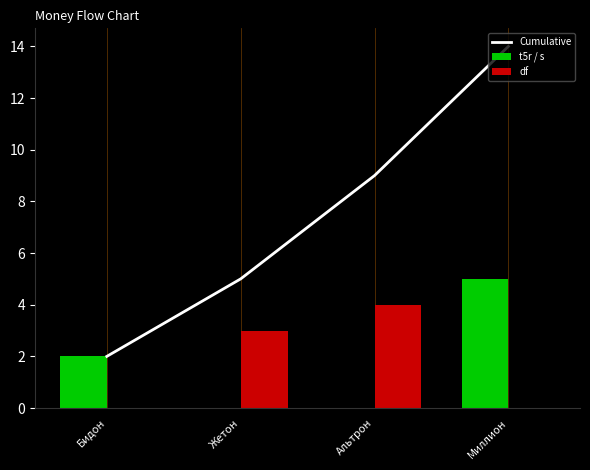

At which label does Cumulative first exceed 9?

Миллион